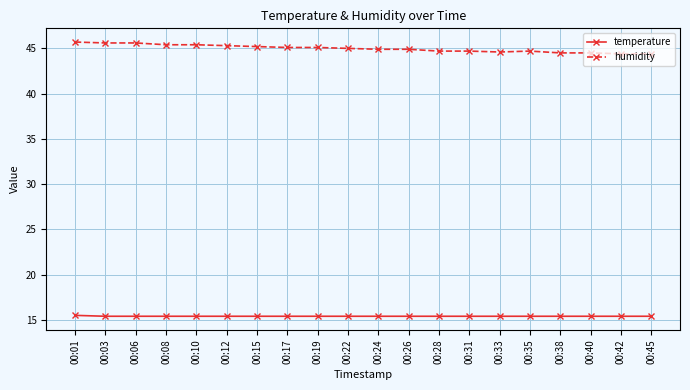

What is the spread (max minus min) of values at 00:24?

29.5